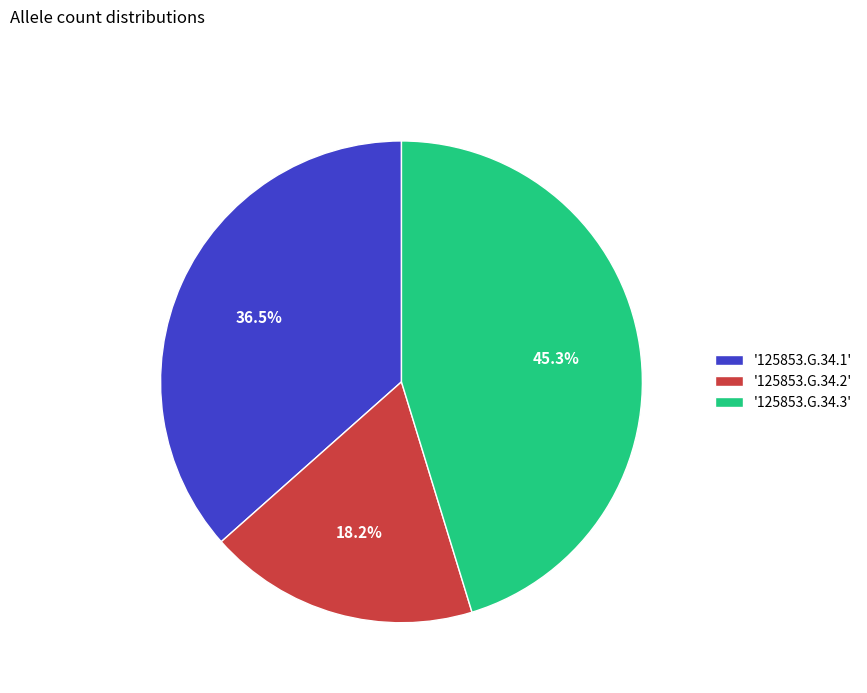

Between '125853.G.34.1' and '125853.G.34.3', which is larger?

'125853.G.34.3'